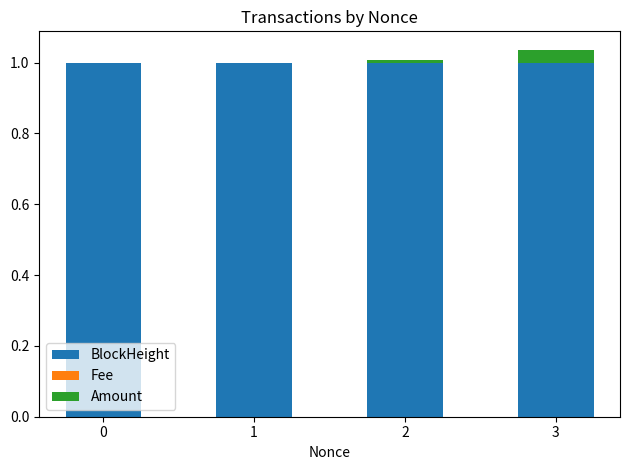

How many data points does each series have?

4